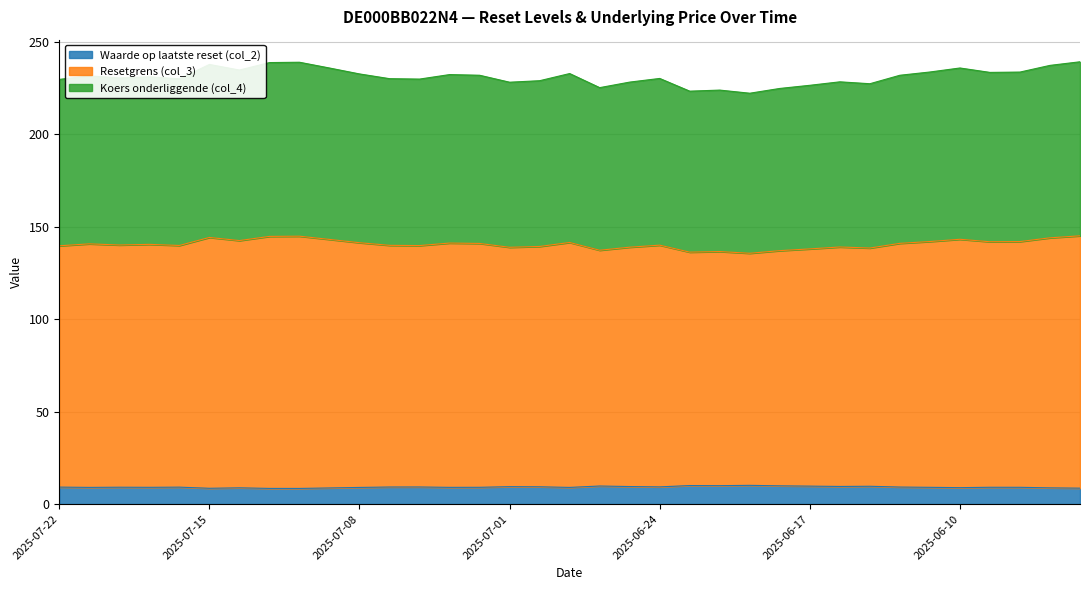

How many lines are shown in the chart?

3